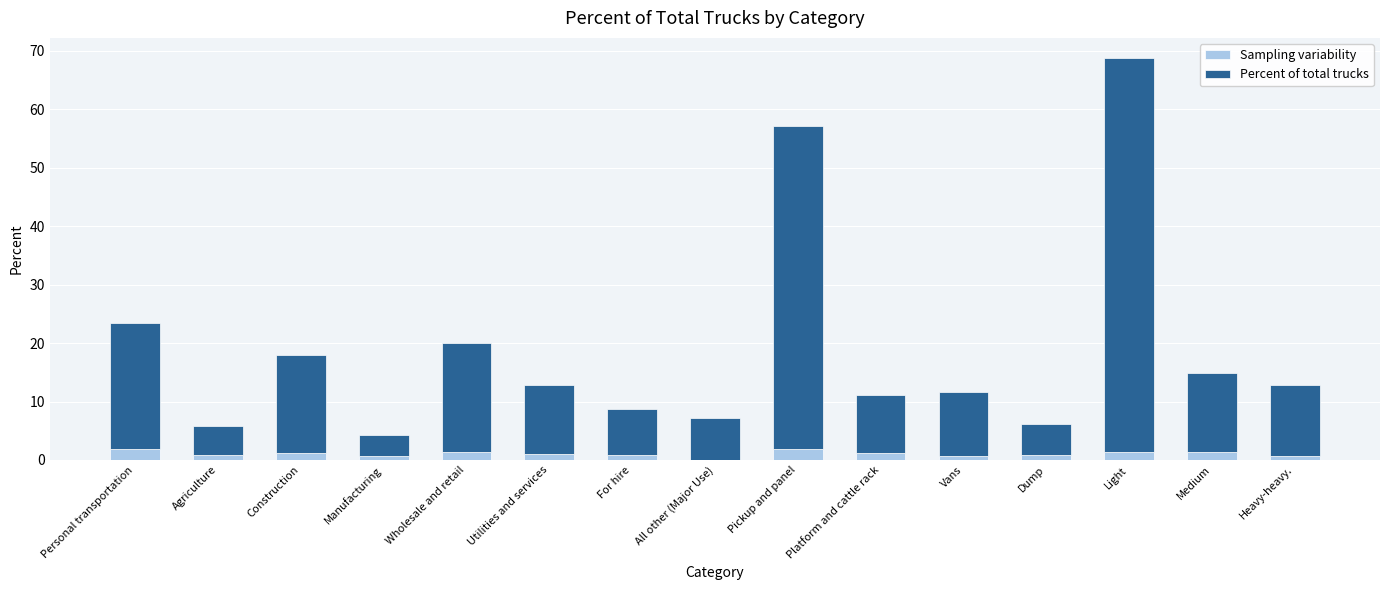

How many positive values does the Sampling variability series have?

14